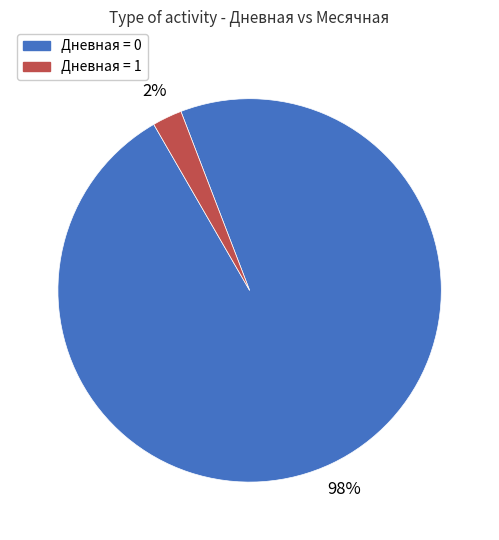

Count the number of slices in the pie.

2